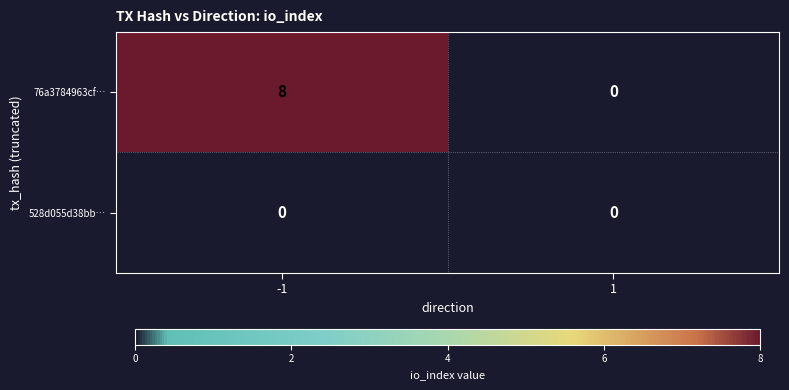

What is the sum of the 76a3784963cf… values at -1 and 1?

8